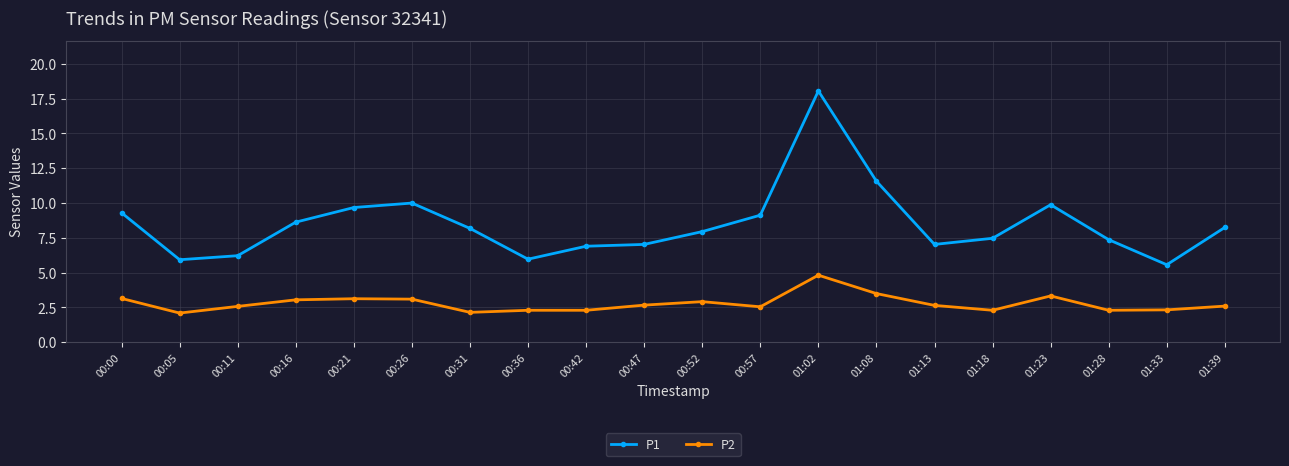

List the series in order of their overall mean, highest first.

P1, P2